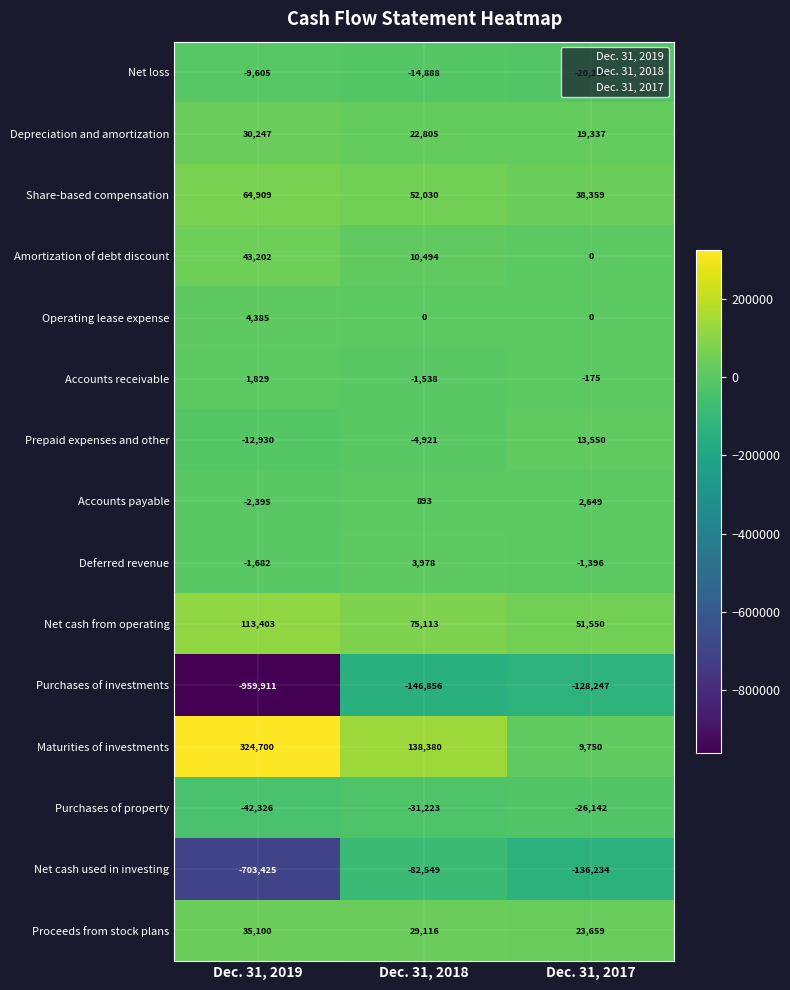

Where does the Net cash used in investing series first go above -136234?

Dec. 31, 2018